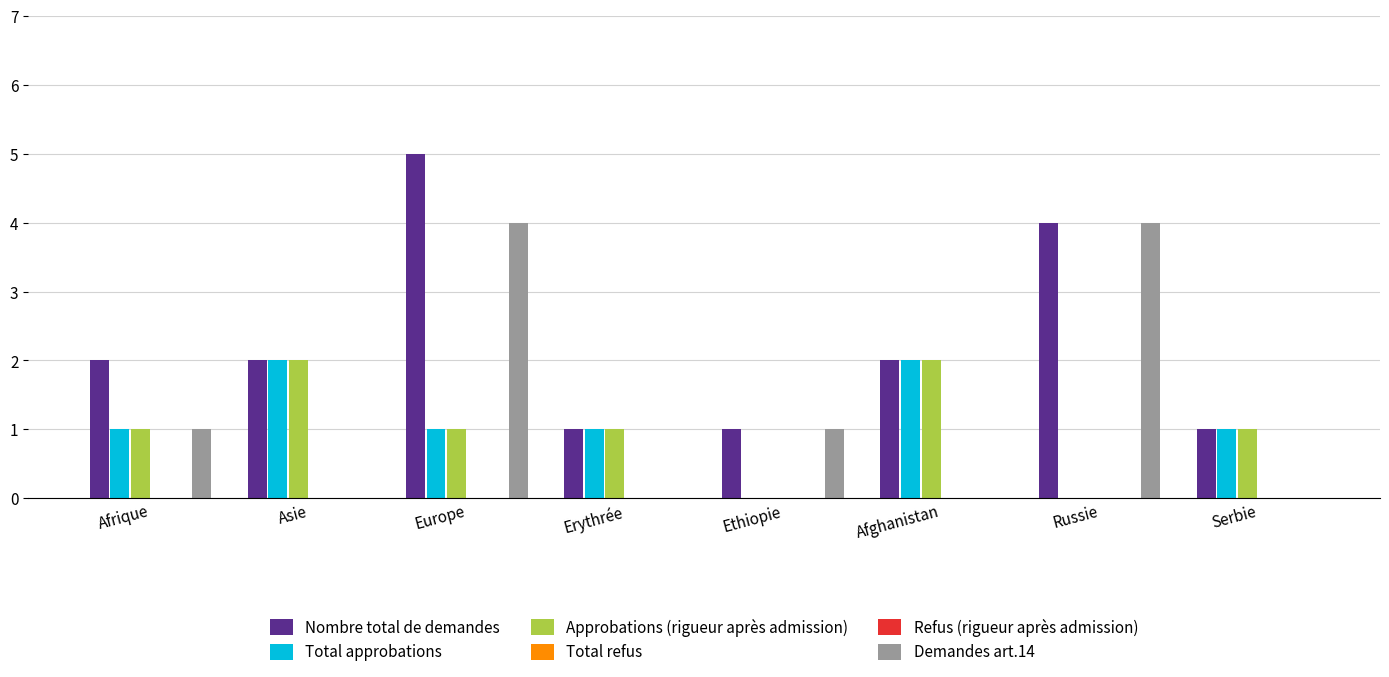

Rank the series by their maximum value, from highest to lowest.

Nombre total de demandes, Demandes art.14, Total approbations, Approbations (rigueur après admission), Total refus, Refus (rigueur après admission)